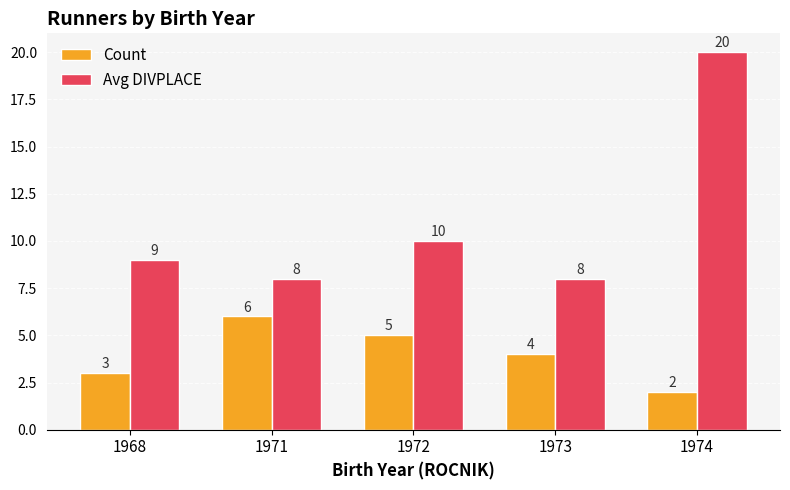

Reading left to right, extract all data points from this chart.

Count: 3	6	5	4	2
Avg DIVPLACE: 9	8	10	8	20